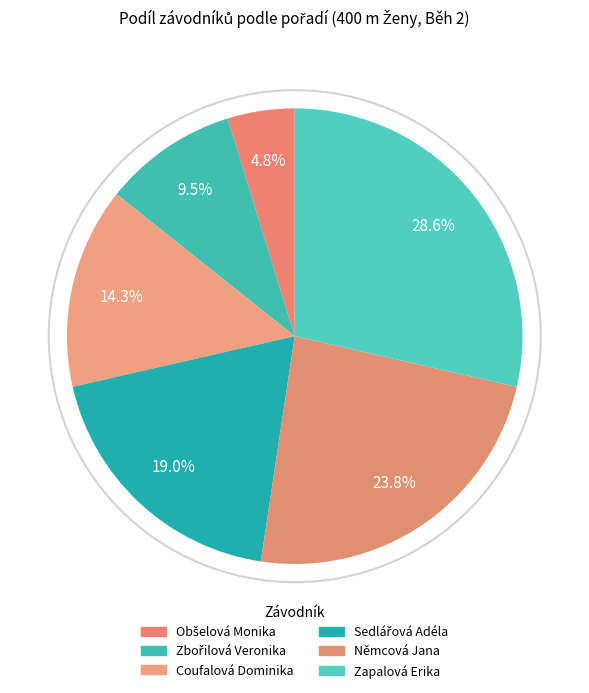

Does any single category account for the majority?

No